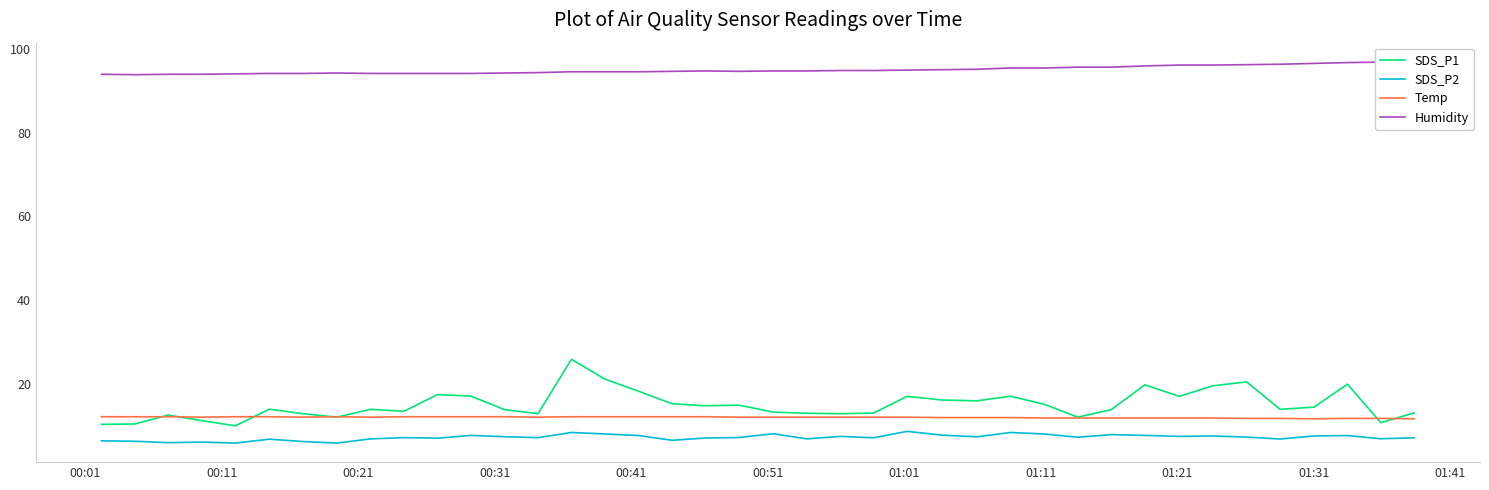

What is the minimum value for Humidity?

93.9